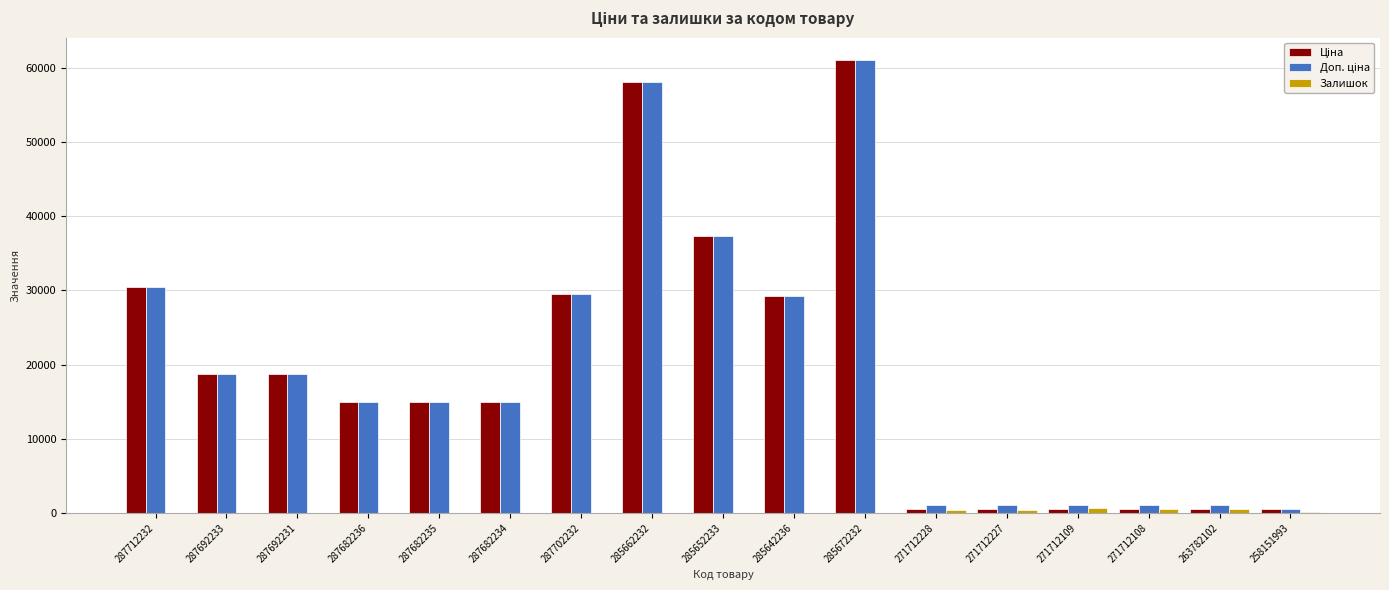

What is the total value across all series at 287682234?

30038.4